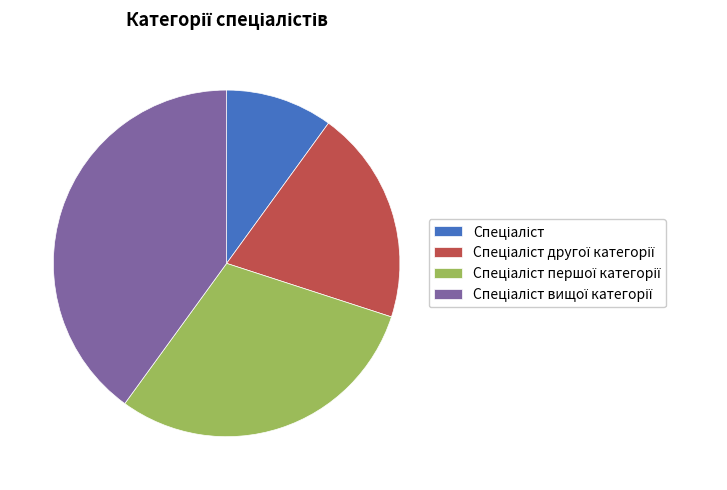

Is there a majority slice in this chart?

No